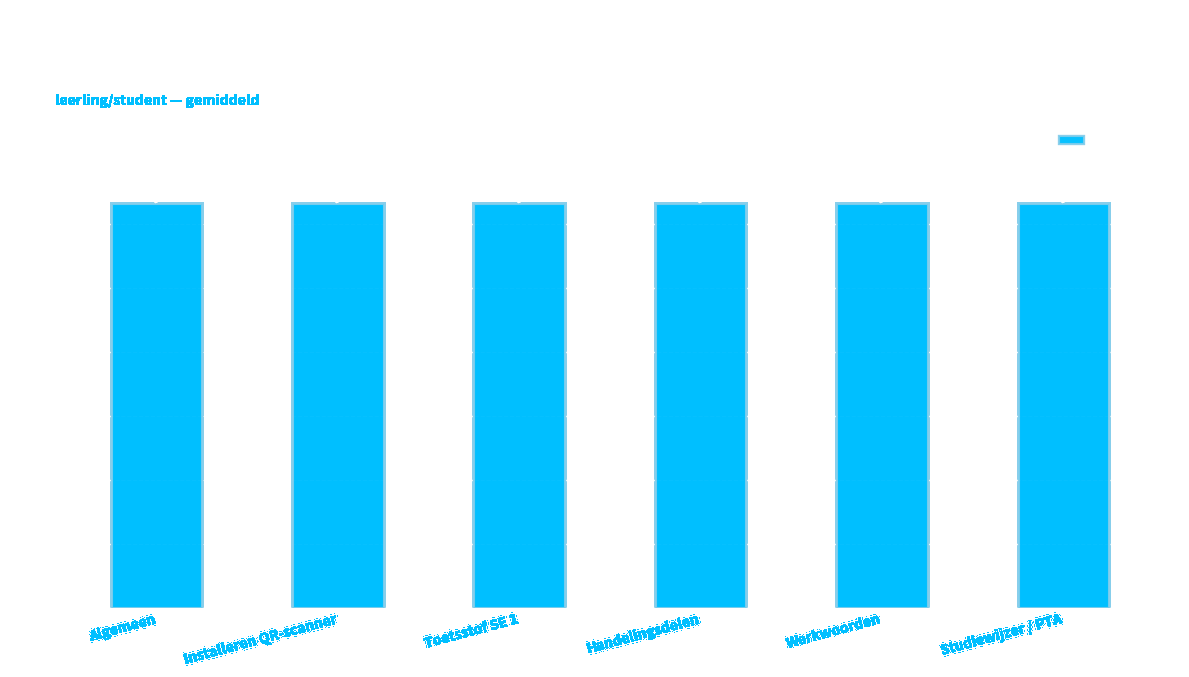

What is the difference between the values at Algemeen and Werkwoorden?

25